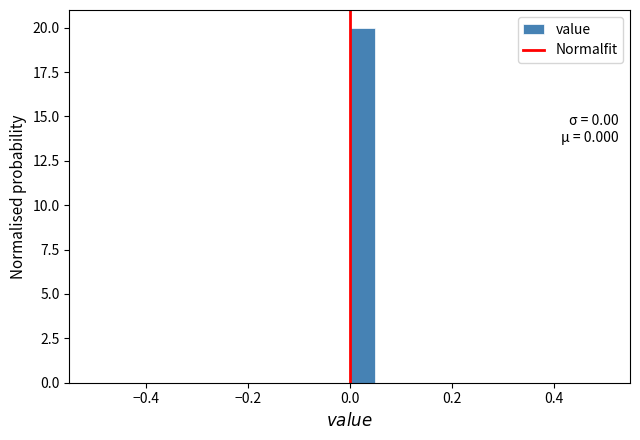

Read against the x-axis, roughly where is the centre of the tallest bar?

0.02